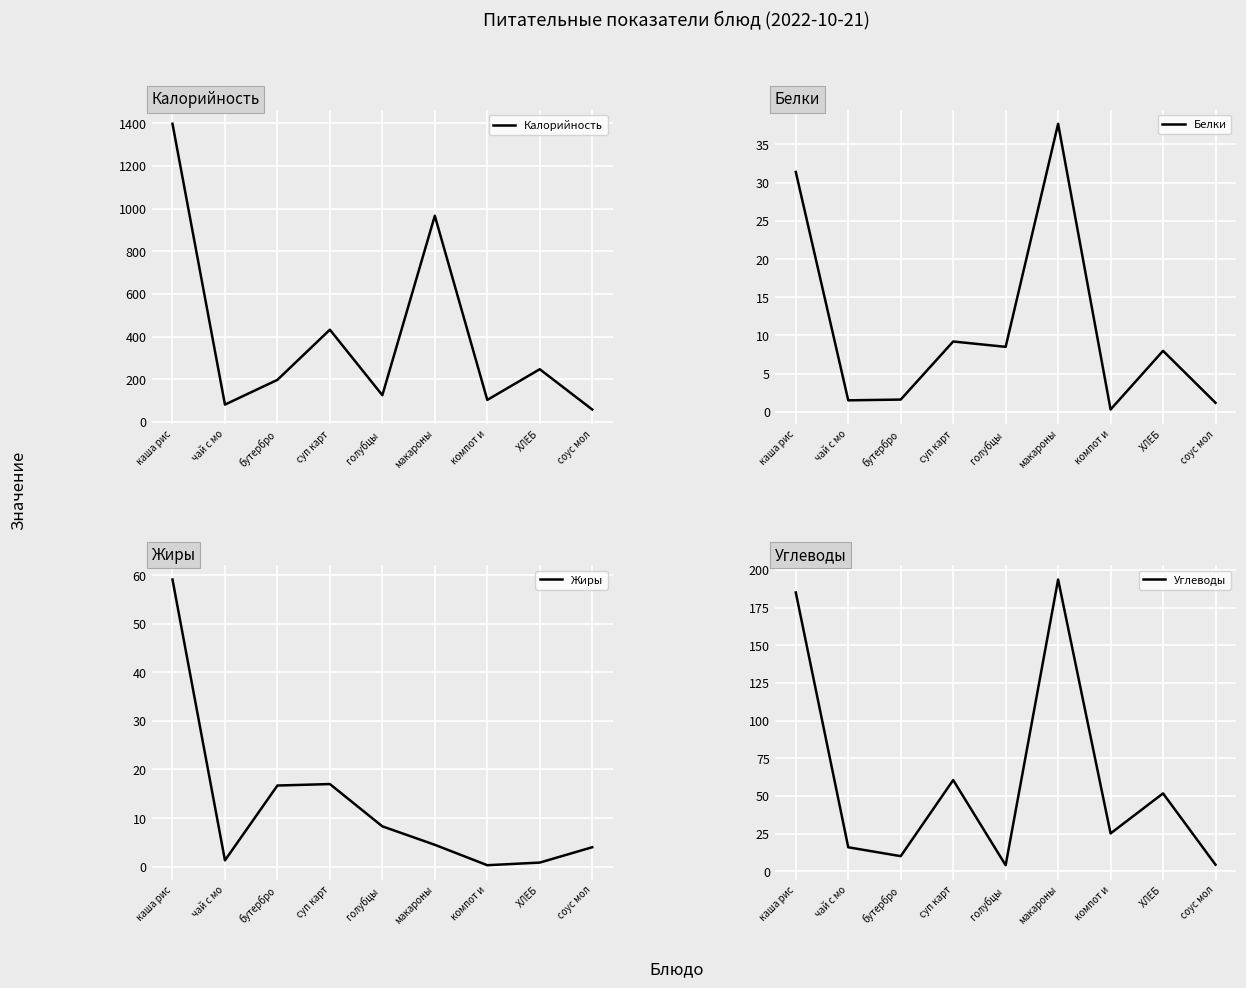

Reading left to right, what are all the values shown in this chart?

Калорийность: каша рис=1397.0	чай с мо=81.0	бутербро=197.0	суп карт=432.0	голубцы =125.0	макароны=966.0	компот и=103.0	ХЛЕБ=246.8	соус мол=58.0
Белки: каша рис=31.4	чай с мо=1.5	бутербро=1.6	суп карт=9.2	голубцы =8.5	макароны=37.7	компот и=0.3	ХЛЕБ=8.0	соус мол=1.2
Жиры: каша рис=59.1	чай с мо=1.3	бутербро=16.7	суп карт=17.0	голубцы =8.3	макароны=4.5	компот и=0.3	ХЛЕБ=0.8	соус мол=4.0
Углеводы: каша рис=185.0	чай с мо=15.9	бутербро=10.0	суп карт=60.5	голубцы =4.0	макароны=193.6	компот и=25.1	ХЛЕБ=51.7	соус мол=4.3